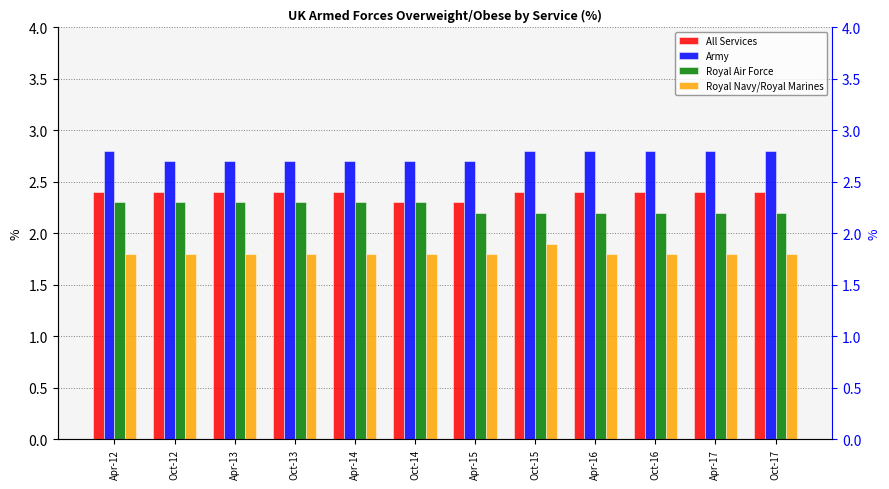

Which series has the largest total across all categories?

Army